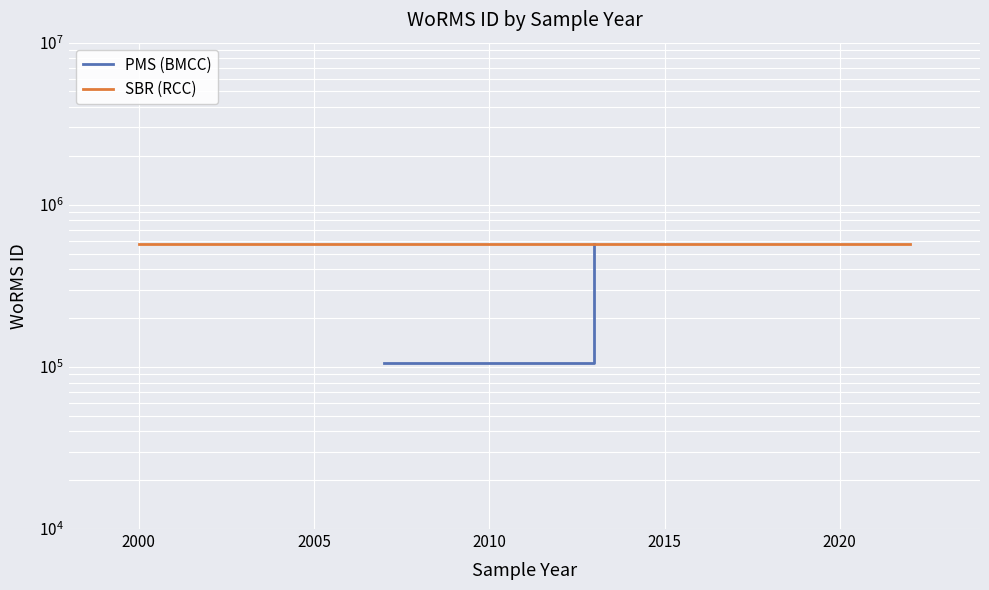

What is the sum of all PMS (BMCC) values?

680244